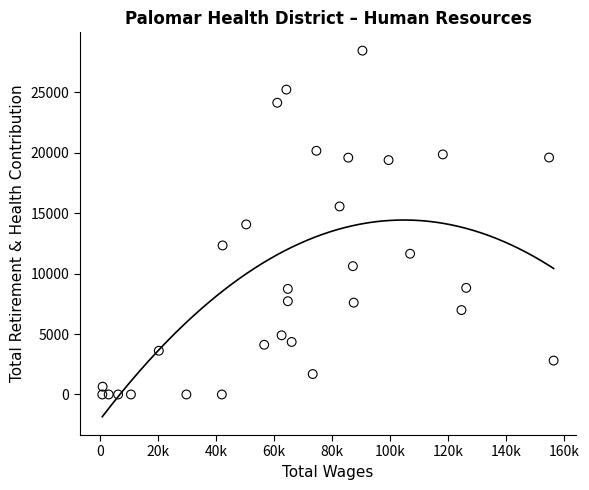

What is the range of Y values (max minus min)?

28437